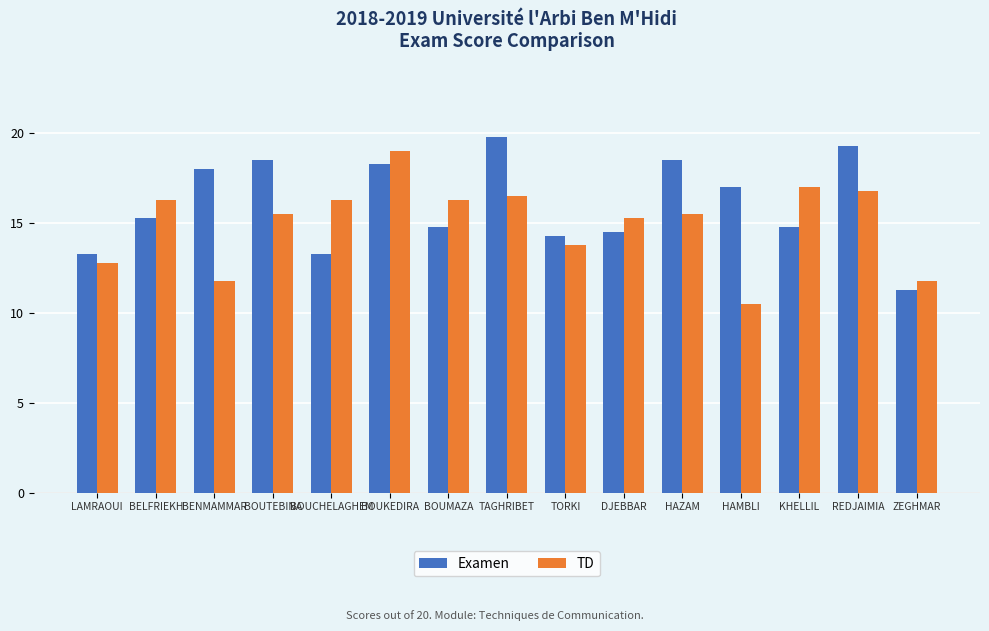

Where is TD nearest to the value 14?

TORKI